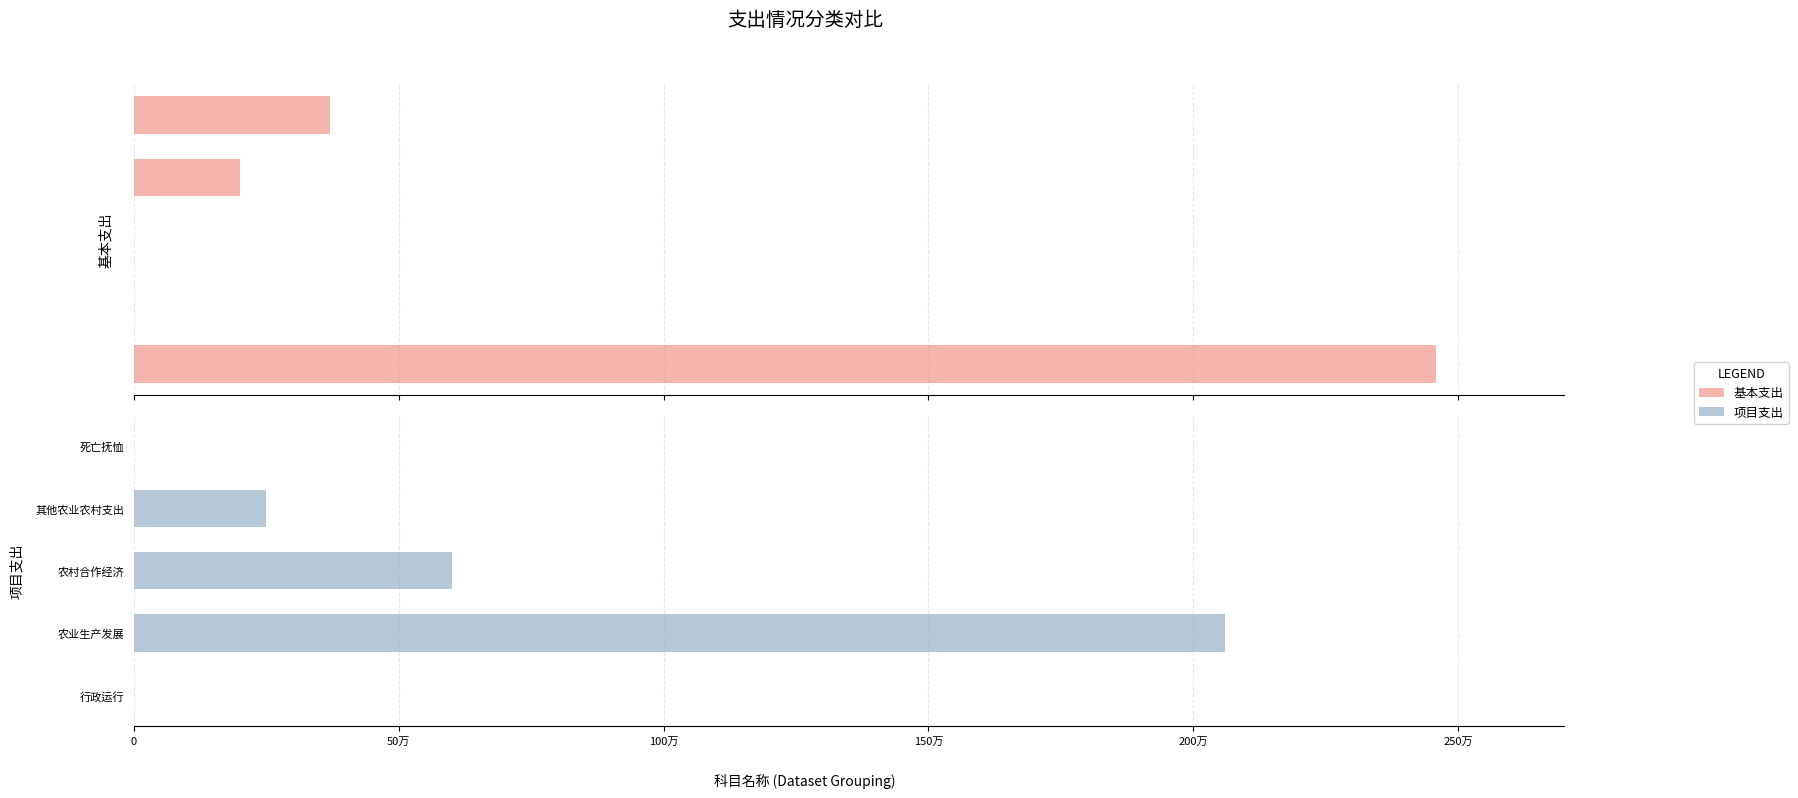

What is the difference between the maximum and minimum values in the 项目支出 series?

2060000.0